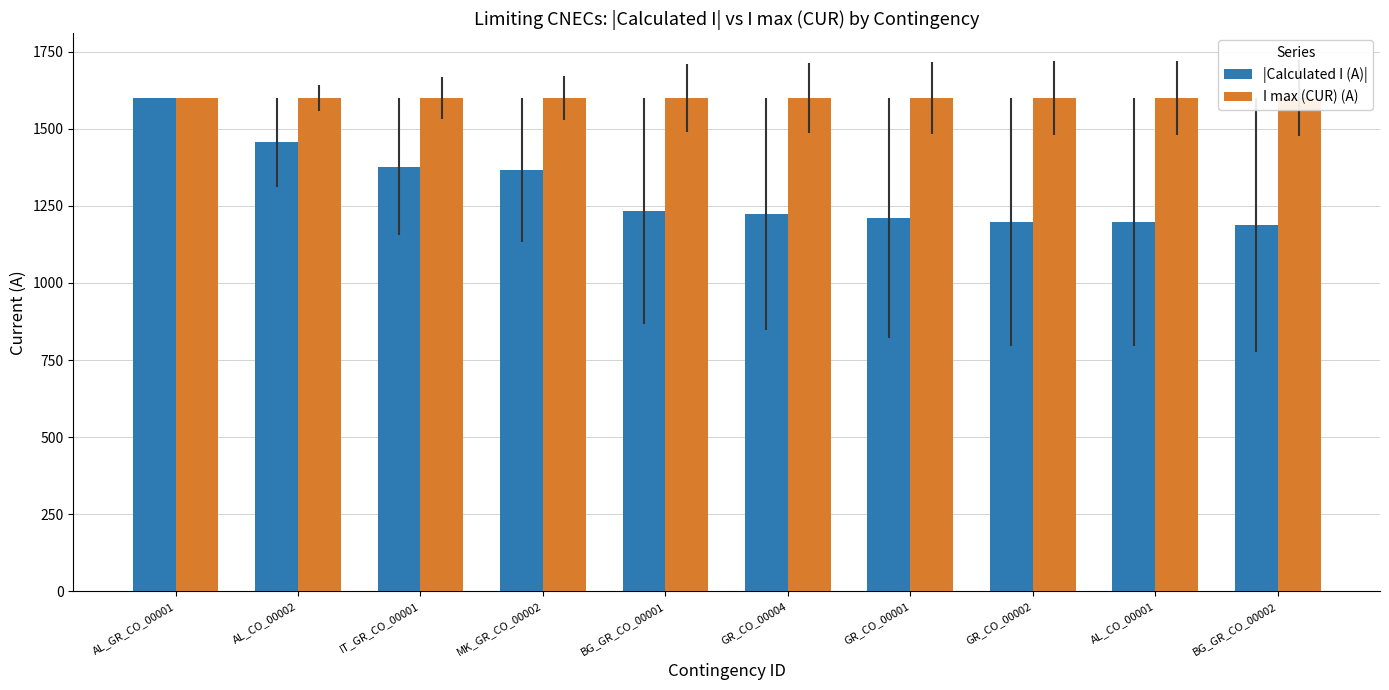

At how many categories does at least one series exceed 1313?

10